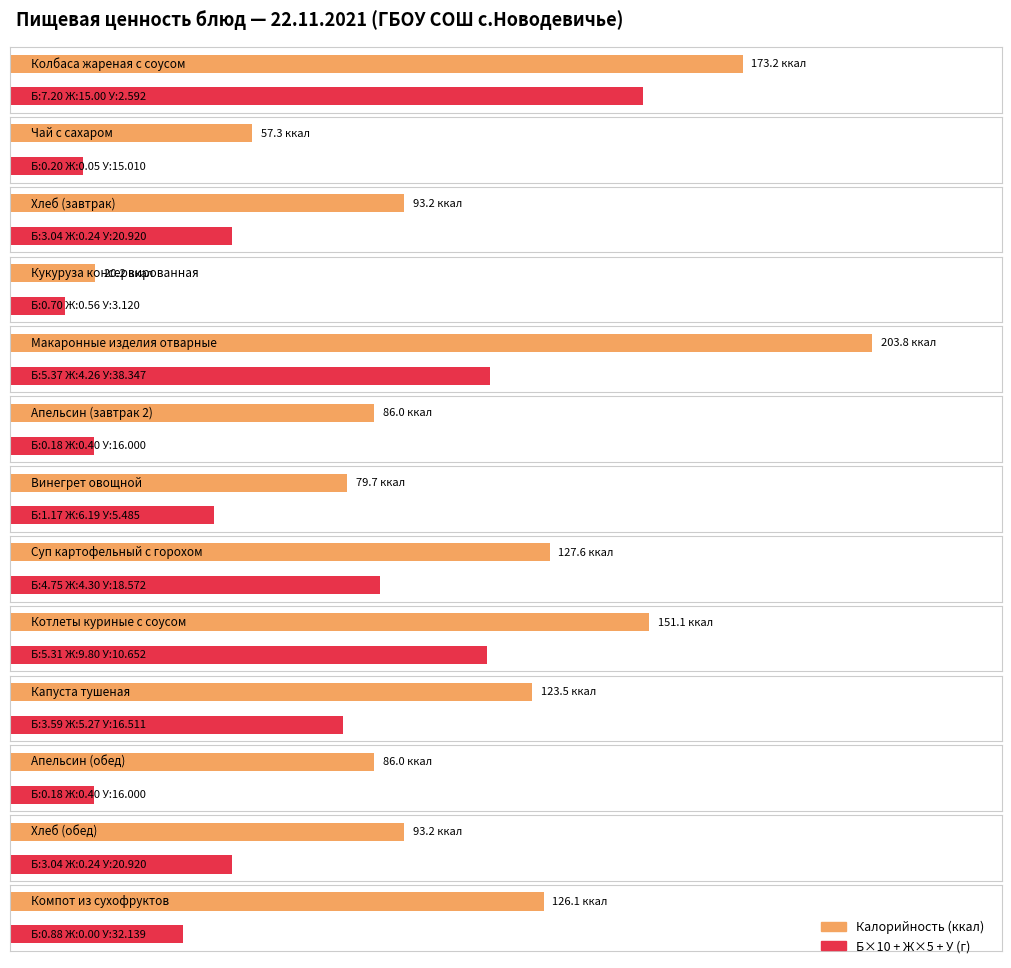

What is the label of the 11th bar from the right?

Хлеб (завтрак)